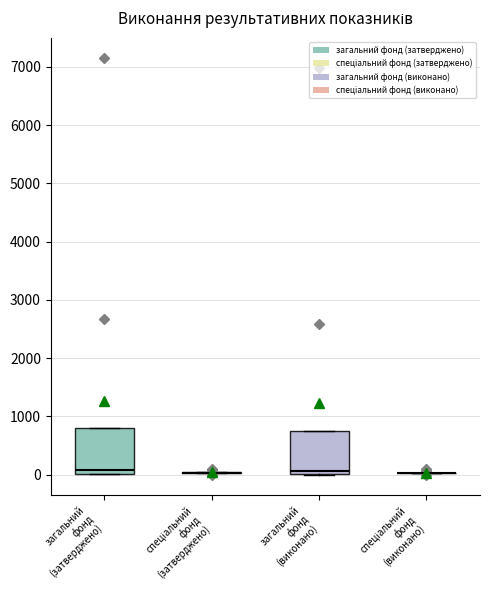

Reading left to right, transcribe this box plot: for each box, give where its median line is, the range the box spans, and where its two whiskers end, as read against the y-axis. The values are not printed on the chart, so give them approximately, as read against the axis.

загальний фонд (затверджено): median 100, box 0 to 800, whiskers 0 to 800
спеціальний фонд (затверджено): box collapsed to a line at 0, whiskers 0 to 0
загальний фонд (виконано): median 100, box 0 to 700, whiskers 0 to 700
спеціальний фонд (виконано): box collapsed to a line at 0, whiskers 0 to 0